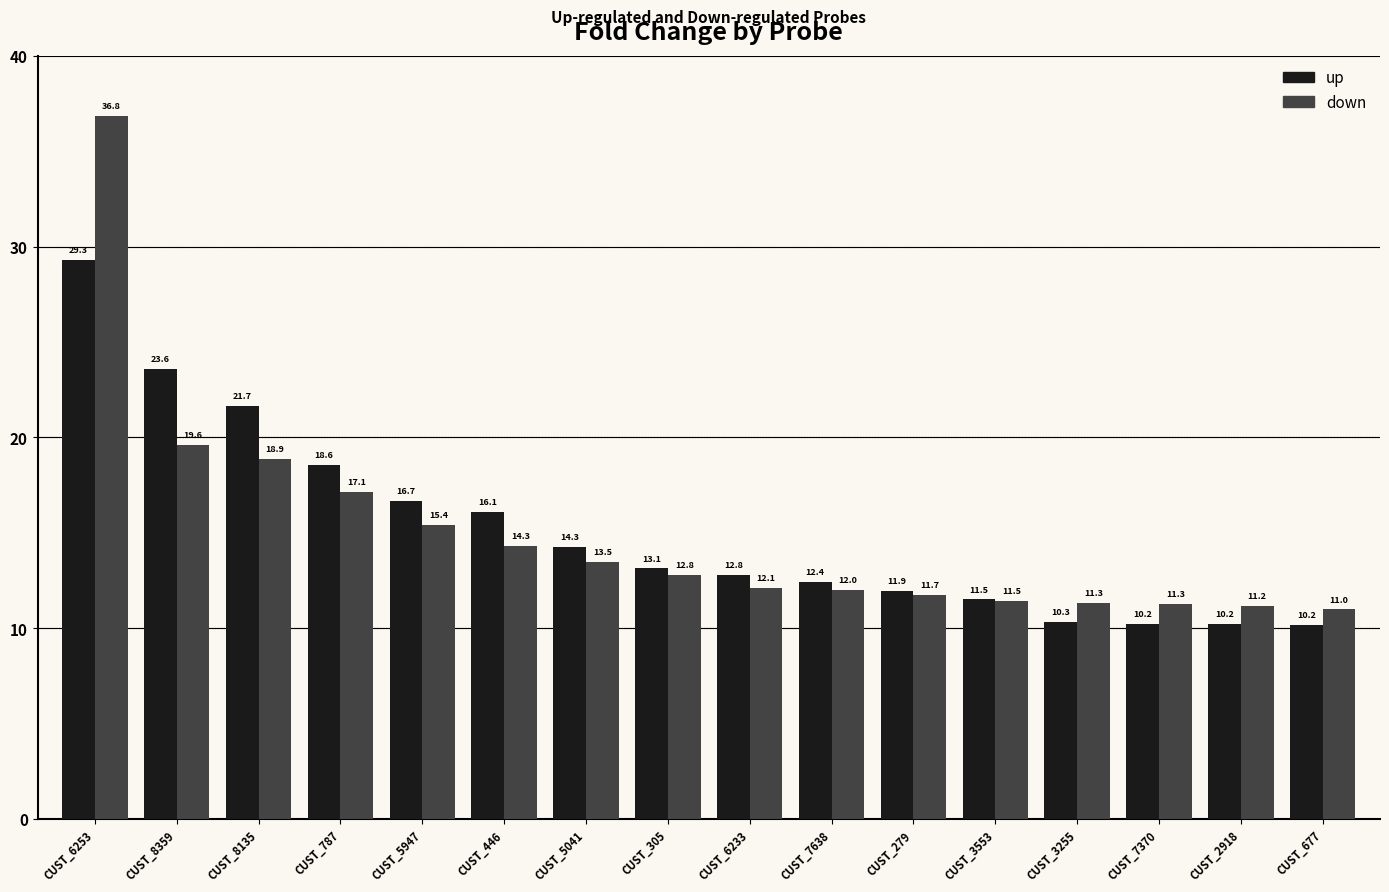

At which category is the sum across all series the highest?

CUST_6253